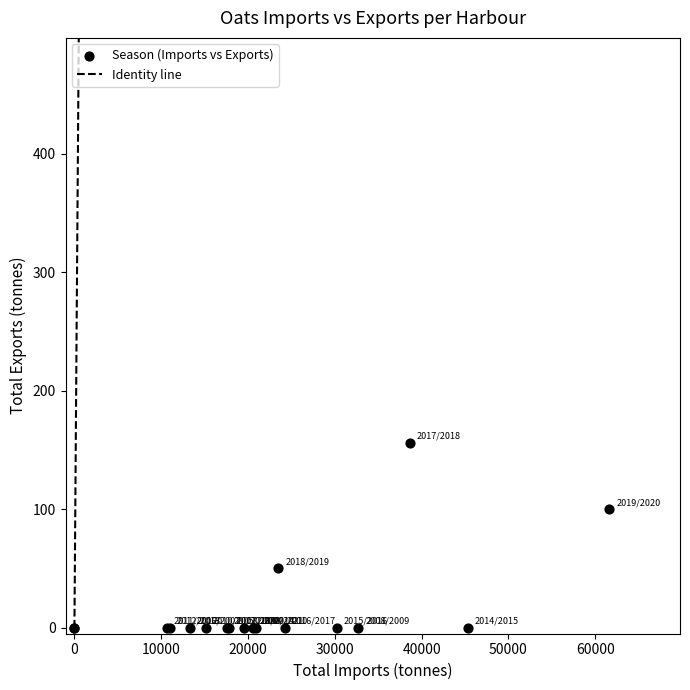

What Y value in the scatter plot is closest to 78?

100